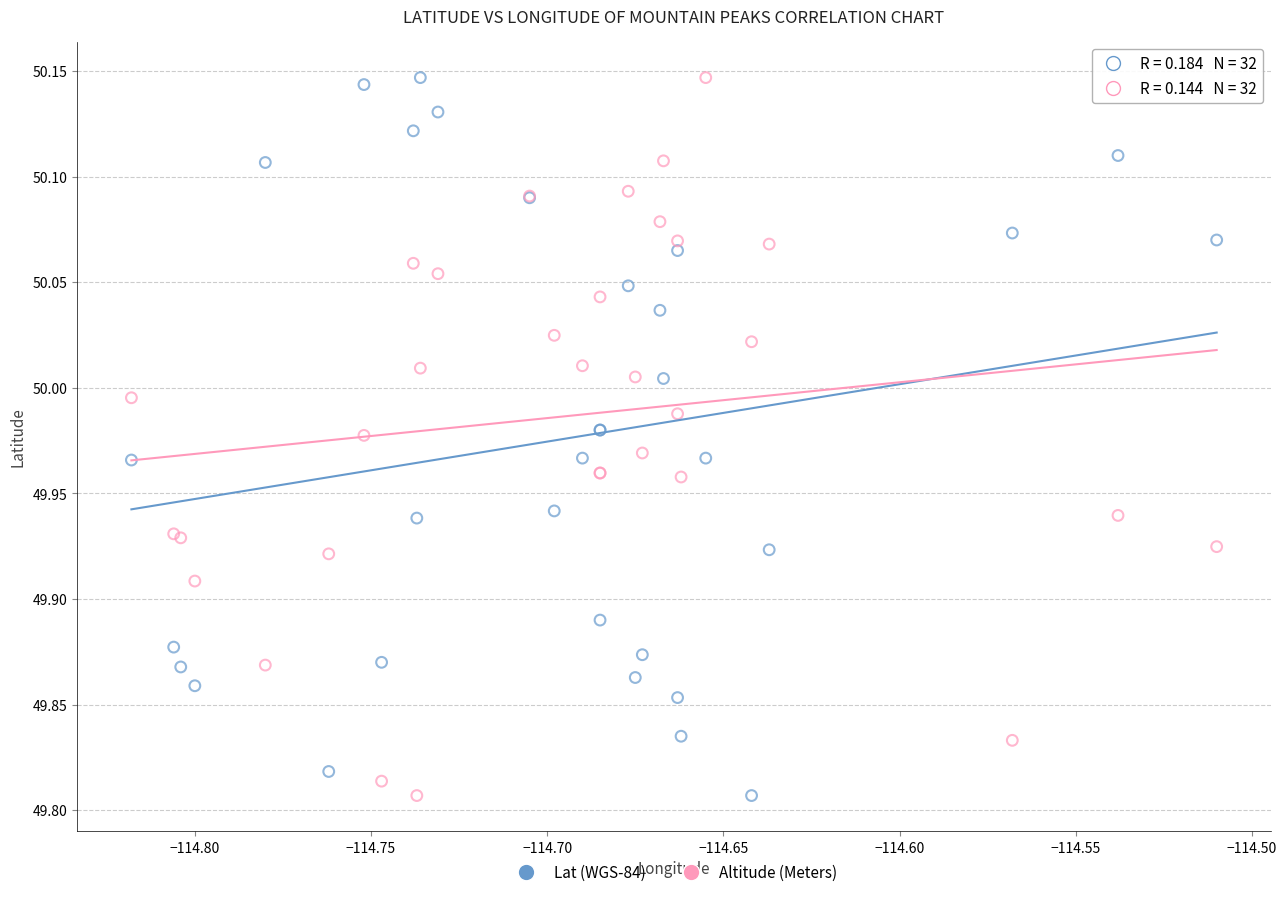

What is the X range (max minus min) for the scatter plot?

0.3